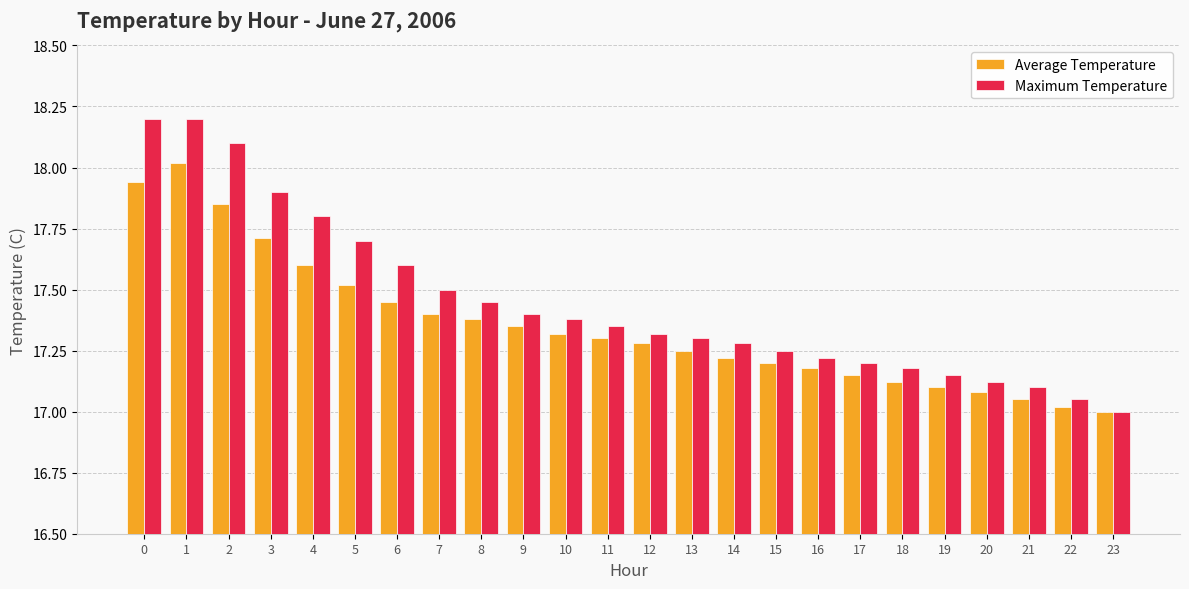

What is the difference between the highest and lowest values at 4?

0.2